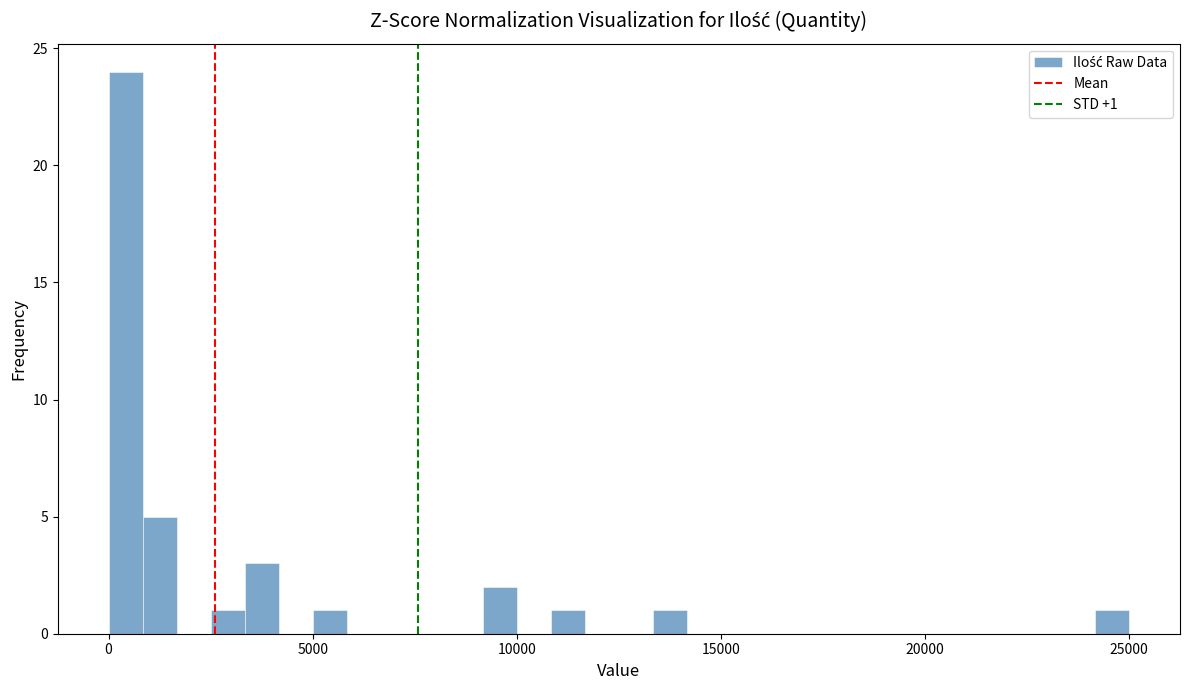

Read against the x-axis, roughly where is the centre of the tallest bar?

500